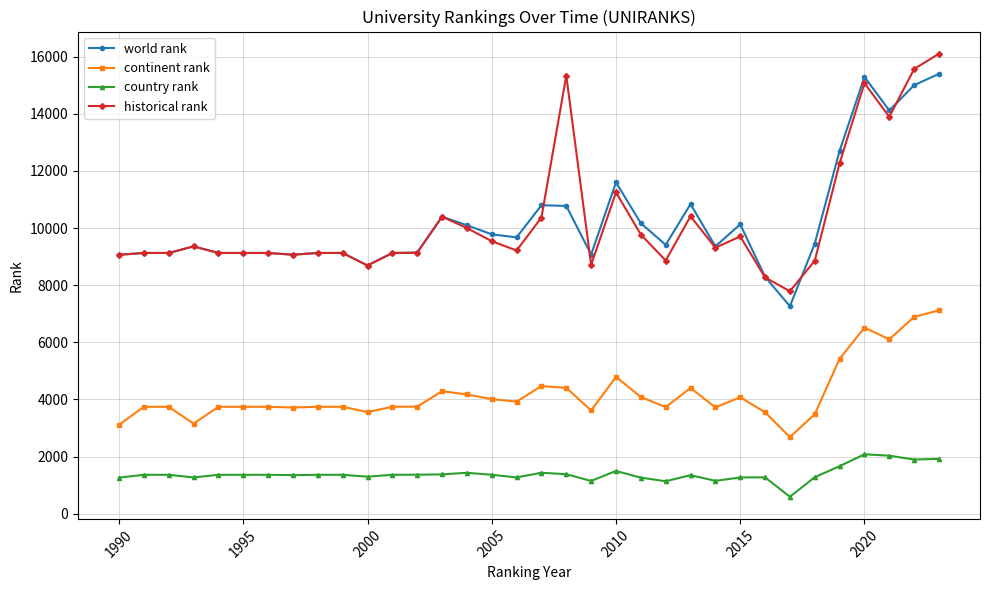

True or false: historical rank and country rank cross at least once.

False